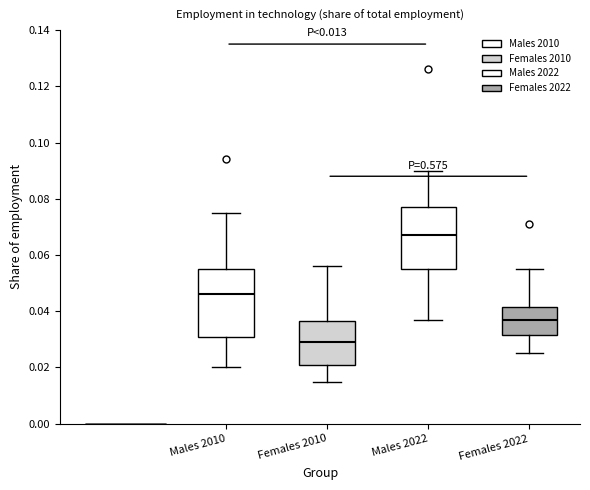

Which box has the highest median line?

Males 2022